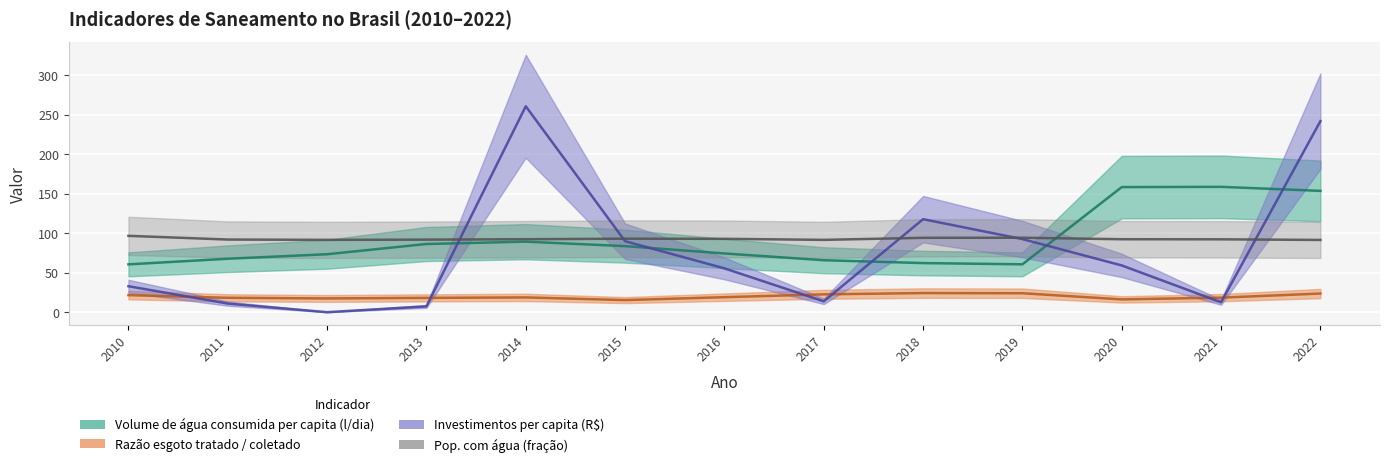

Is this an area chart (filled region under the line)?

No